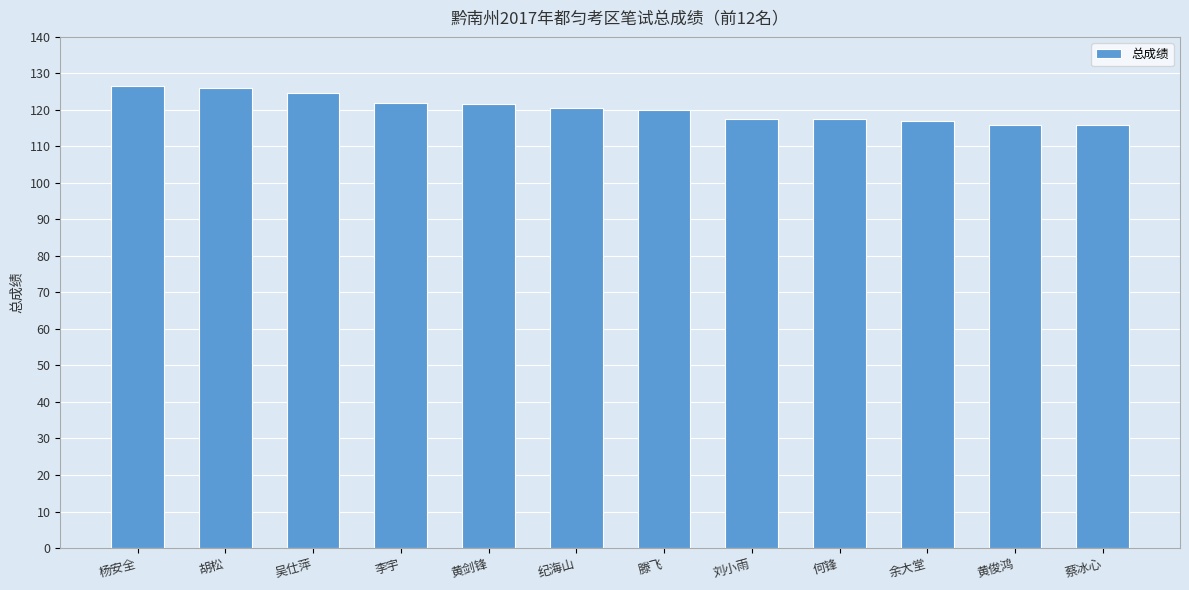

What is the sum of the values at 吴仕萍 and 黄俊鸿?

240.5